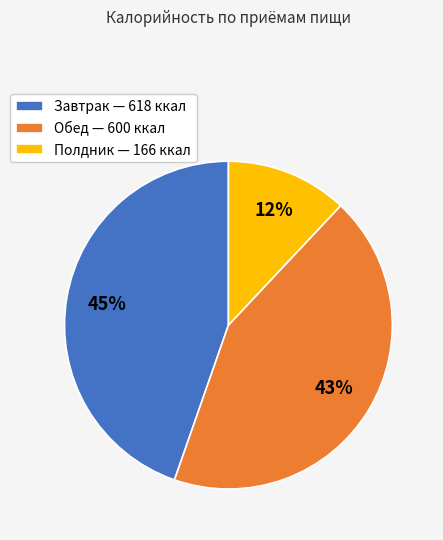

To the nearest percent, what is the difference between the largest and smallest slice percentages?

33%